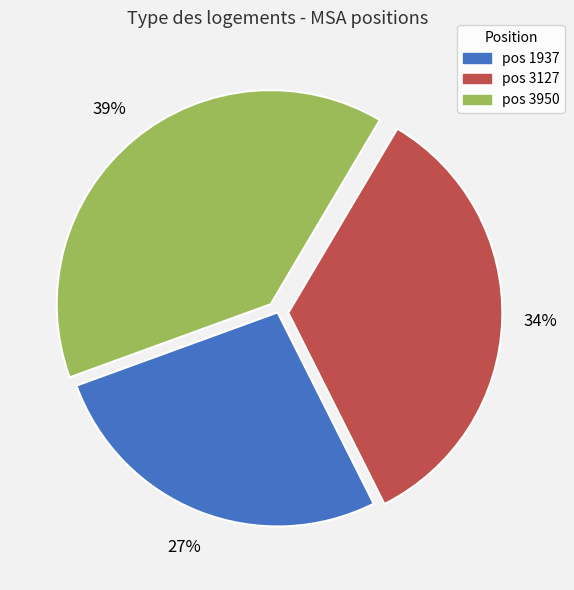

Which category has the biggest portion of the pie?

pos 3950